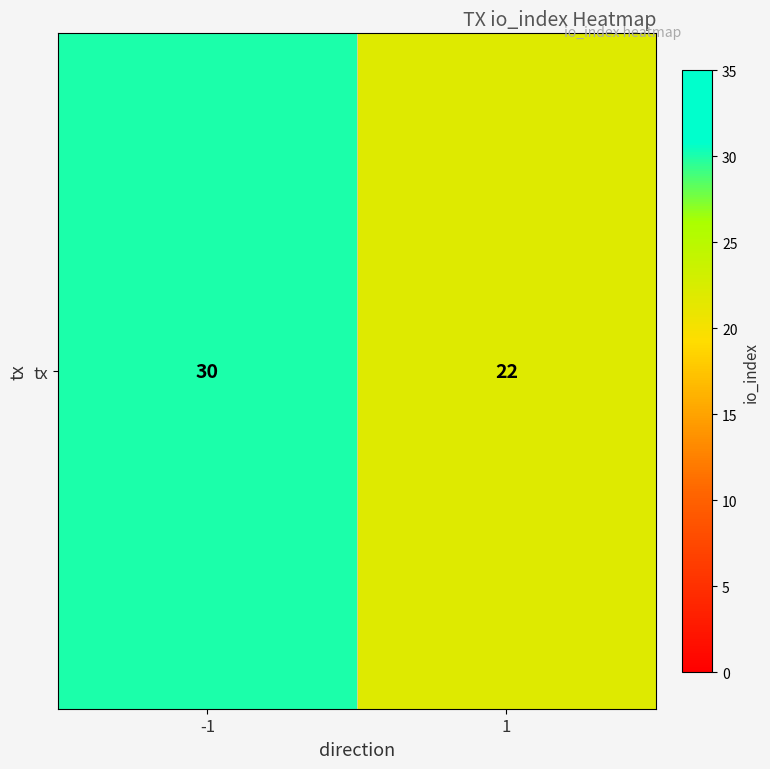

What is the change in value from -1 to 1?

-8